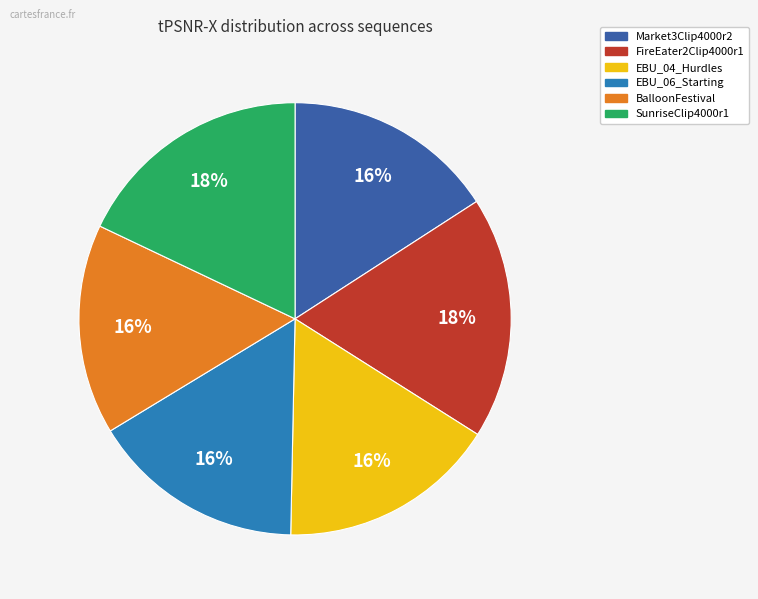

To the nearest percent, what portion does SunriseClip4000r1 represent?

18%